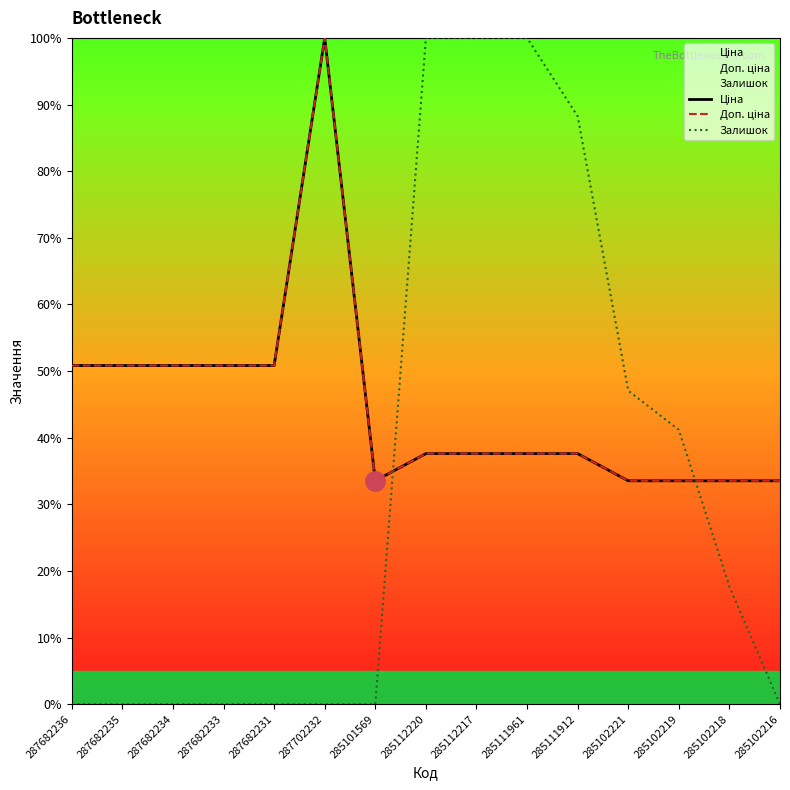

The value of Ціна at 285111912 is 37.6. True or false?

True